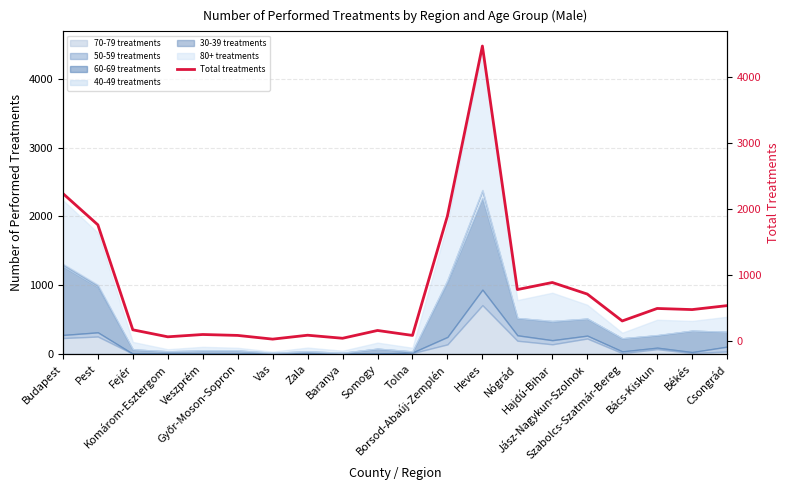

How many data points does each series have?

20